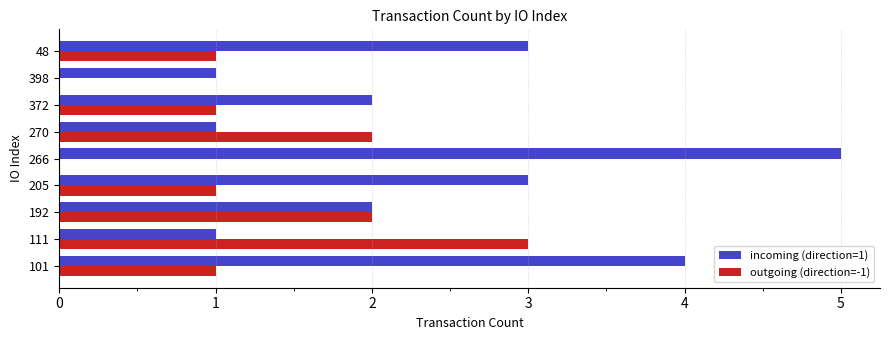

The incoming (direction=1) series shows 0 at 270. True or false?

False